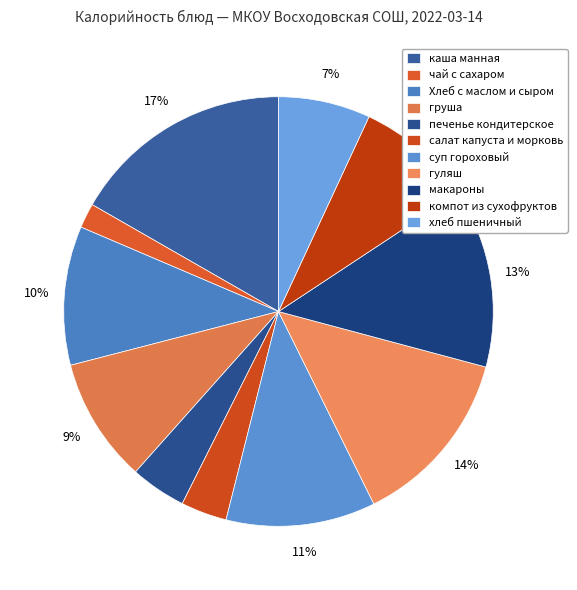

How many slices are in this pie chart?

11